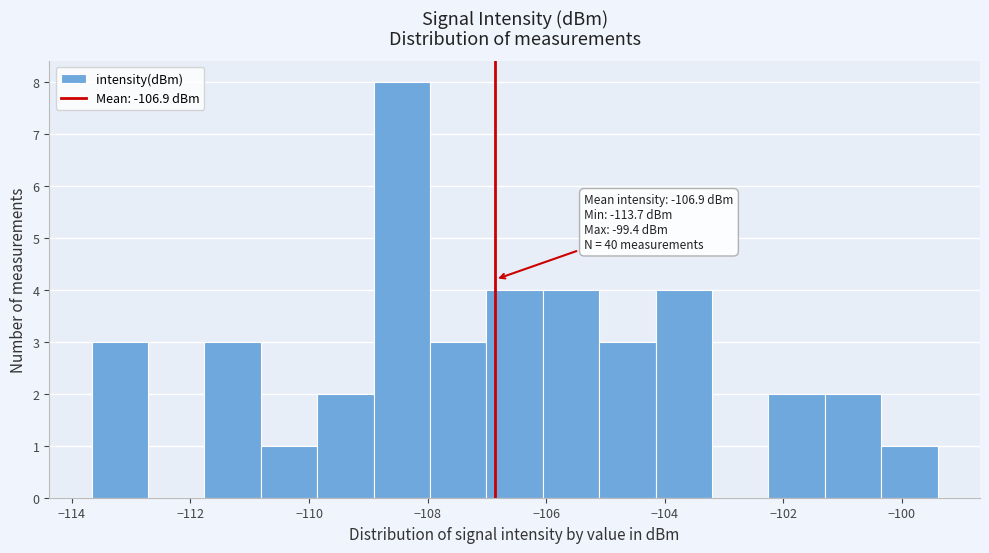

Over which range of the x-axis is the bar tallest?

-109.0 to -108.0